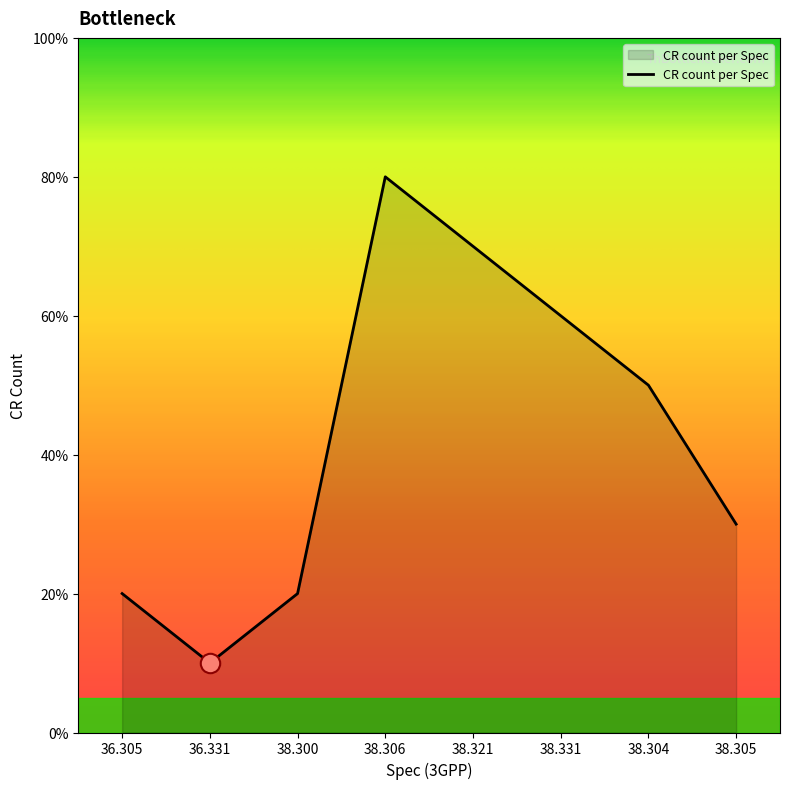

Reading right to left, transcribe all the data shown in this chart.

38.305=3	38.304=5	38.331=6	38.321=7	38.306=8	38.300=2	36.331=1	36.305=2